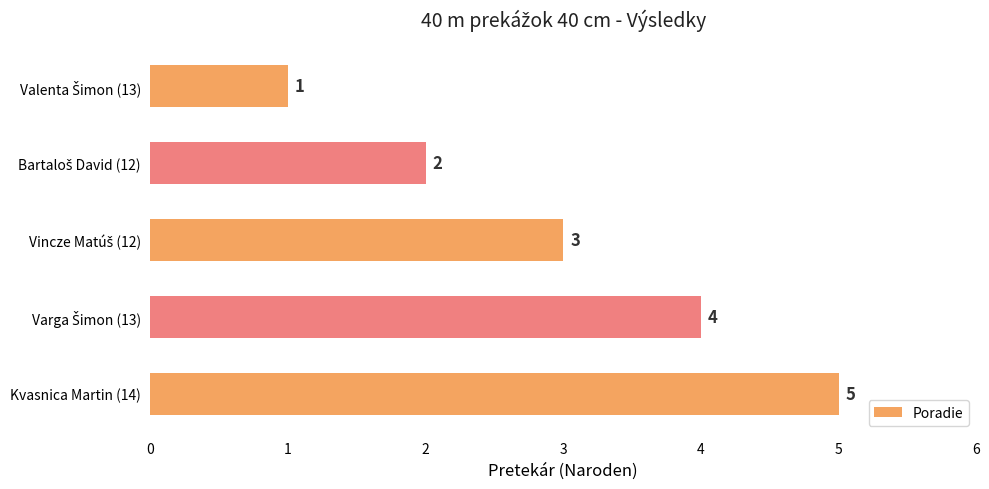

Count the number of categories in the chart.

5